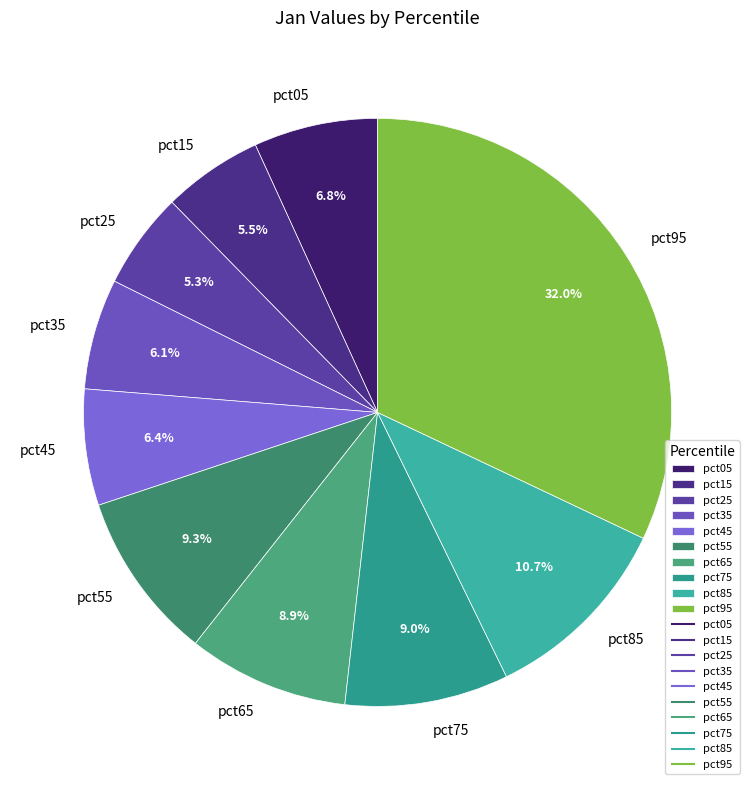

Is pct85 the majority of the pie?

No